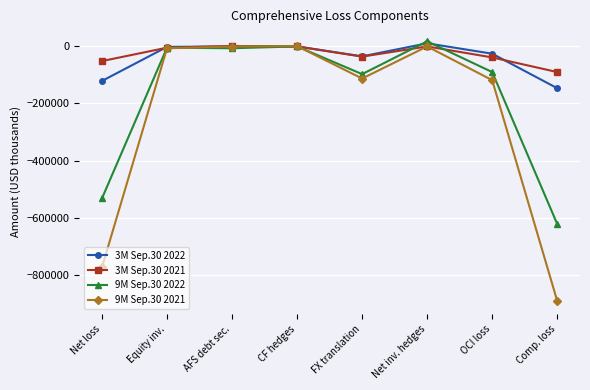

At Comp. loss, list the series in order from smallest to largest.

9M Sep.30 2021, 9M Sep.30 2022, 3M Sep.30 2022, 3M Sep.30 2021